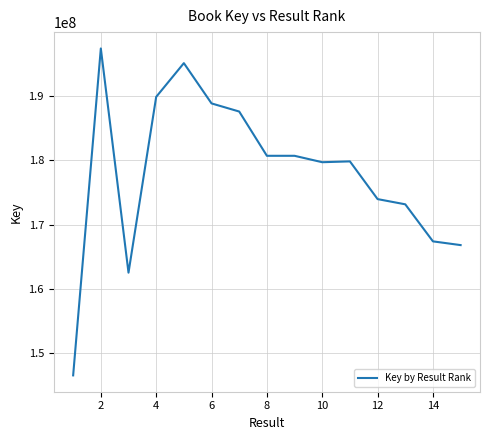

How many lines are shown in the chart?

1